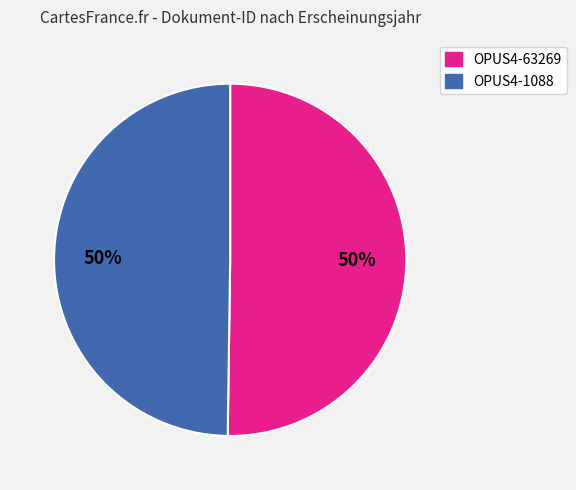

Is it true that OPUS4-63269 is 43% of the pie?

False